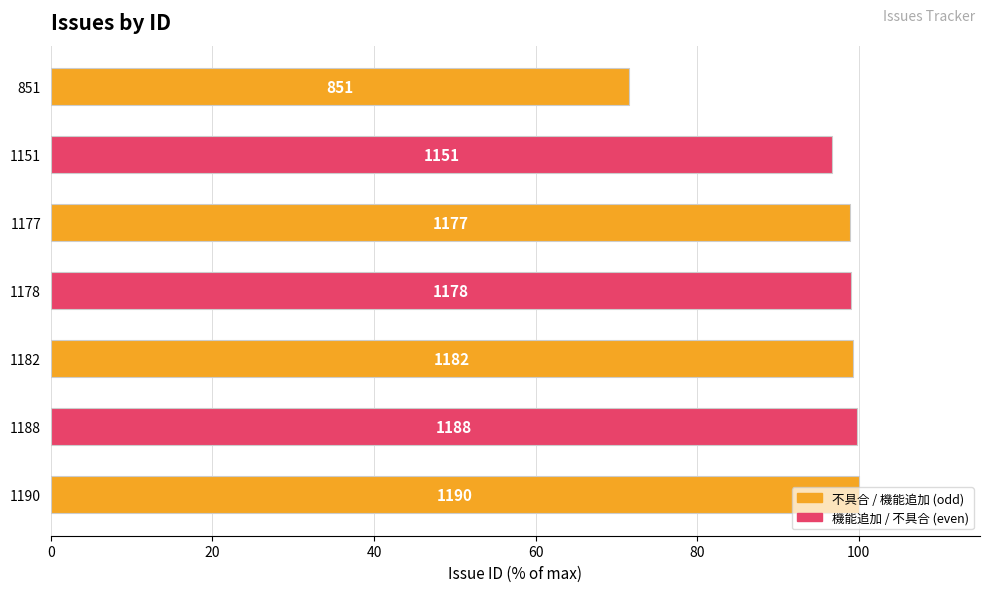

Are the bars grouped side by side (vs. stacked)?

No